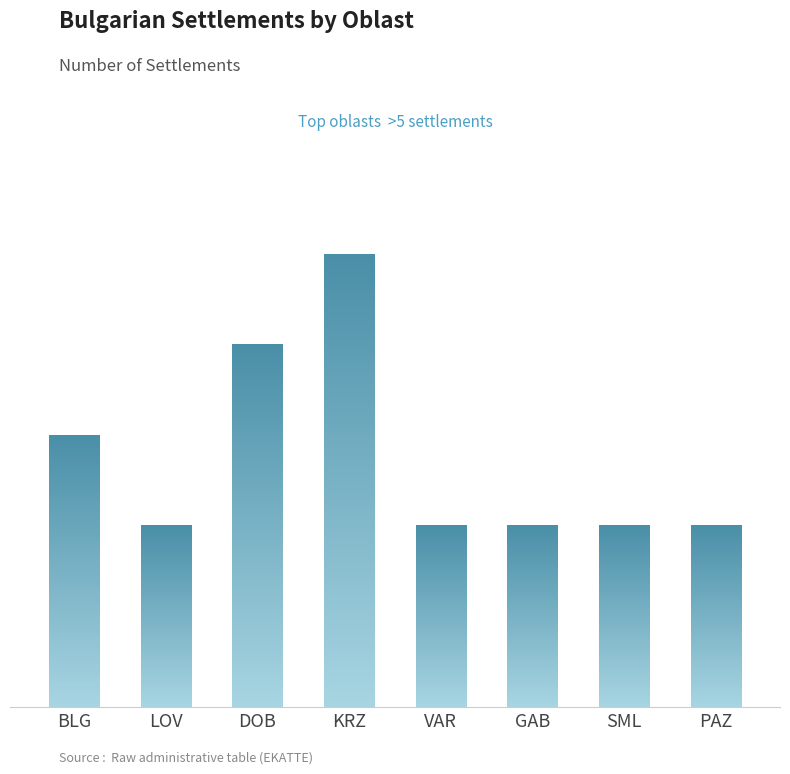

Are the bars horizontal?

No